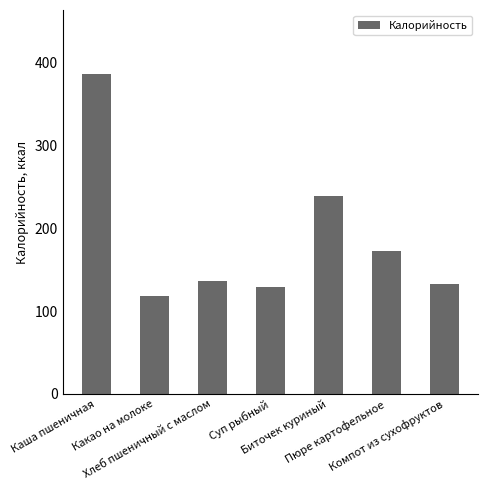

What is the average value?

187.7